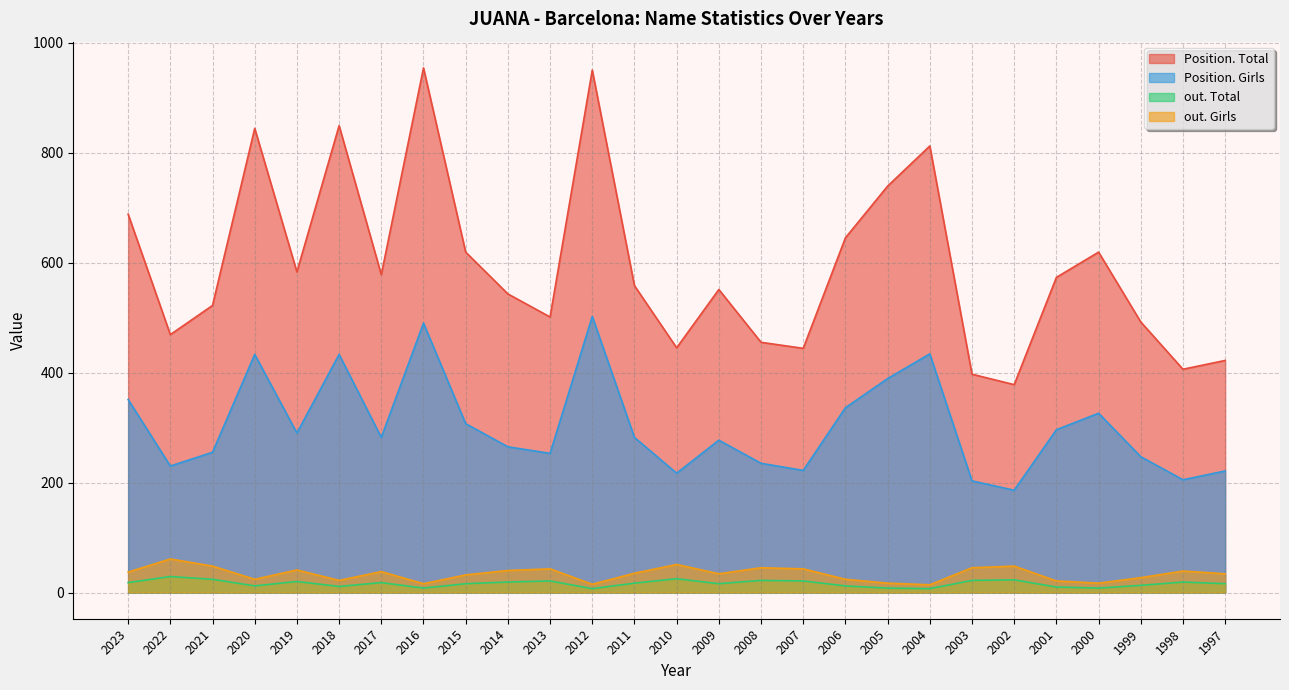

What is the difference between the maximum and minimum values in the Position. Girls series?

316